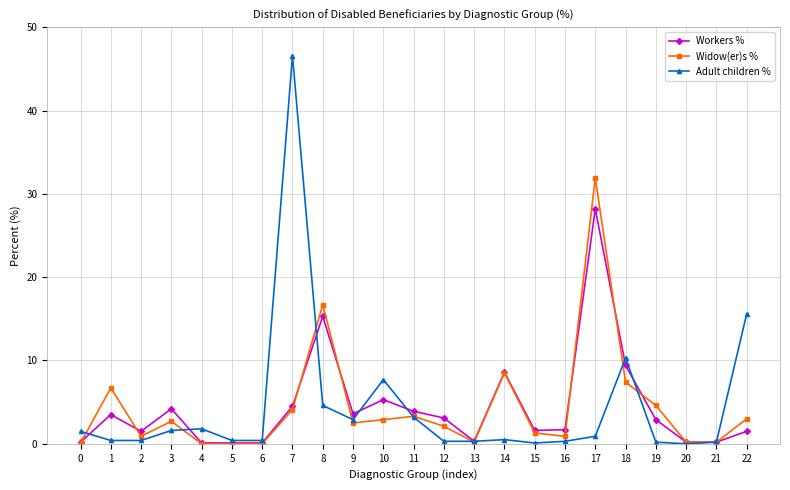

How many lines are shown in the chart?

3